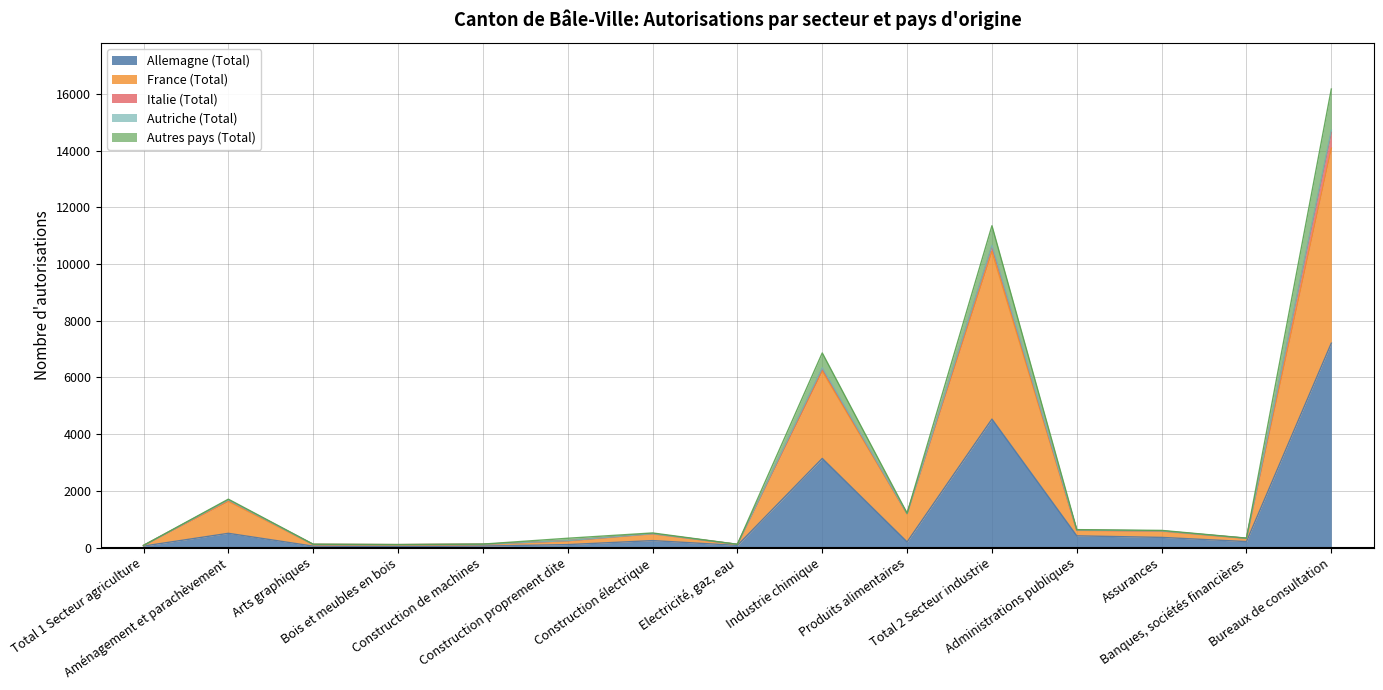

What is the value of the Autres pays (Total) point at the 10th from the left?

1213